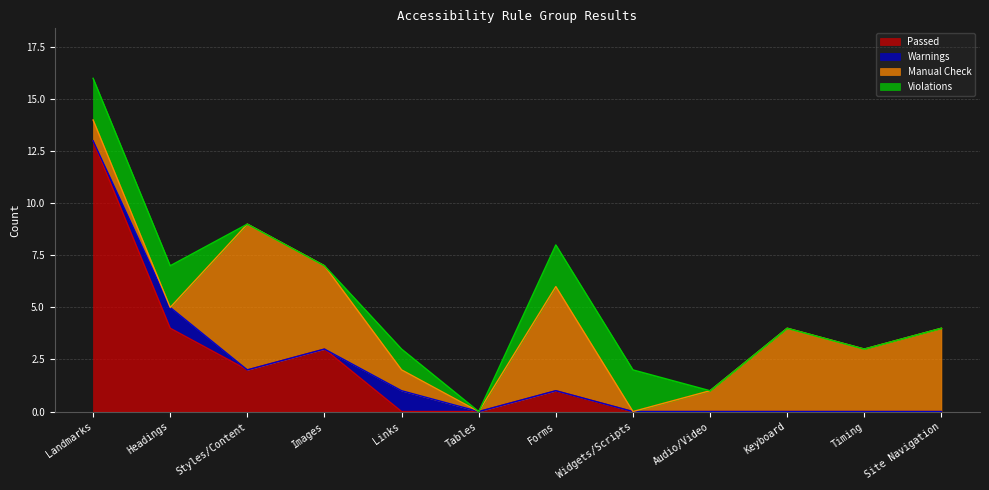

At how many categories does at least one series exceed 9?

1